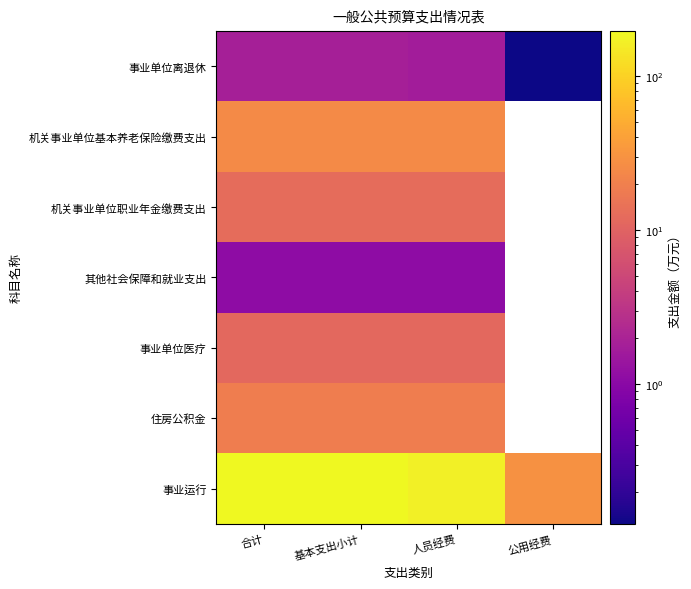

At 人员经费, list the series in order from largest to smallest.

事业运行, 机关事业单位基本养老保险缴费支出, 住房公积金, 机关事业单位职业年金缴费支出, 事业单位医疗, 事业单位离退休, 其他社会保障和就业支出